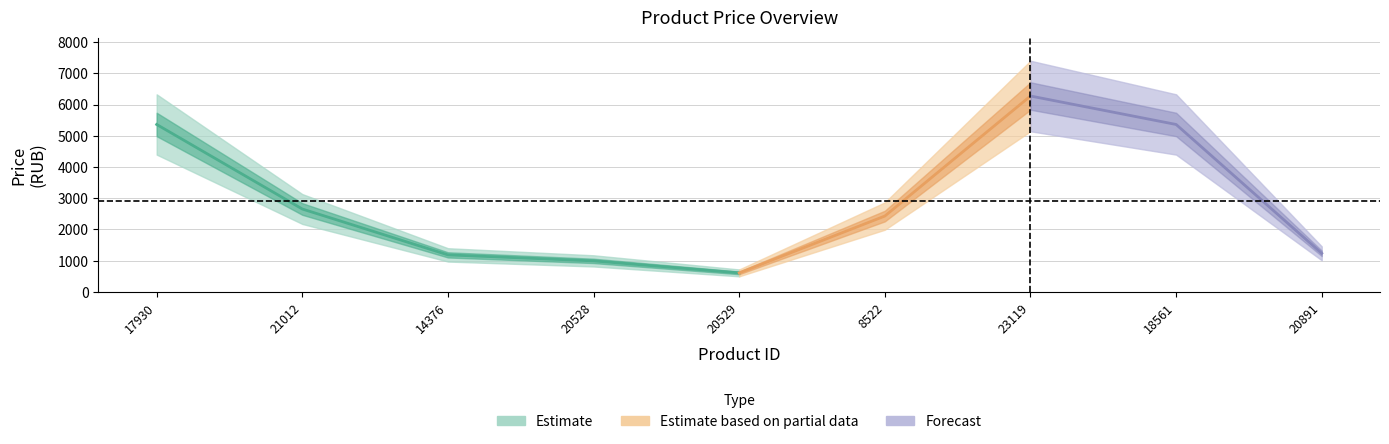

Which label corresponds to the smallest value in the chart?

20529